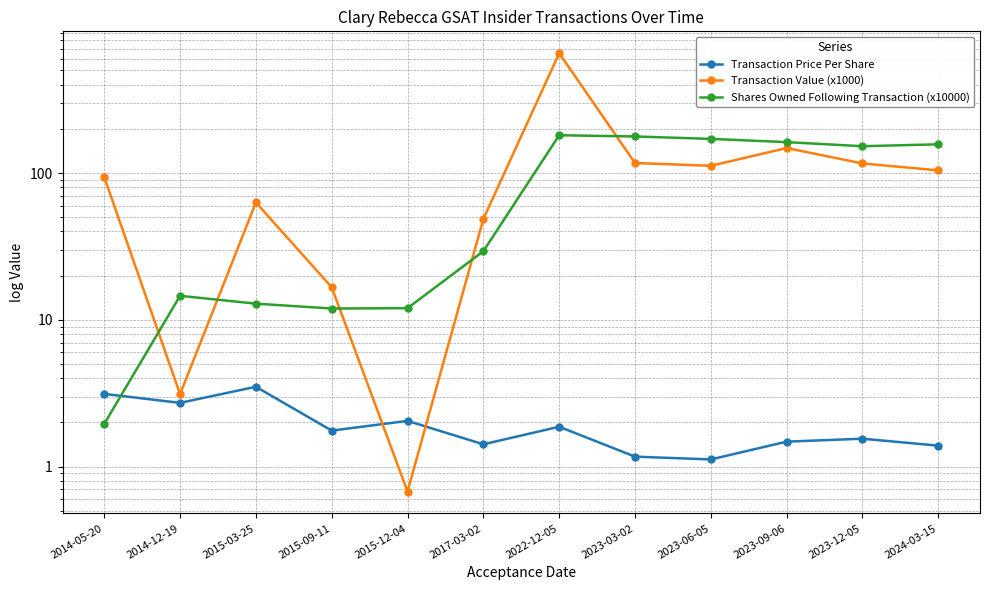

In Transaction Value (x1000), how many points are lower than both neighbors (excluding endpoints)?

3